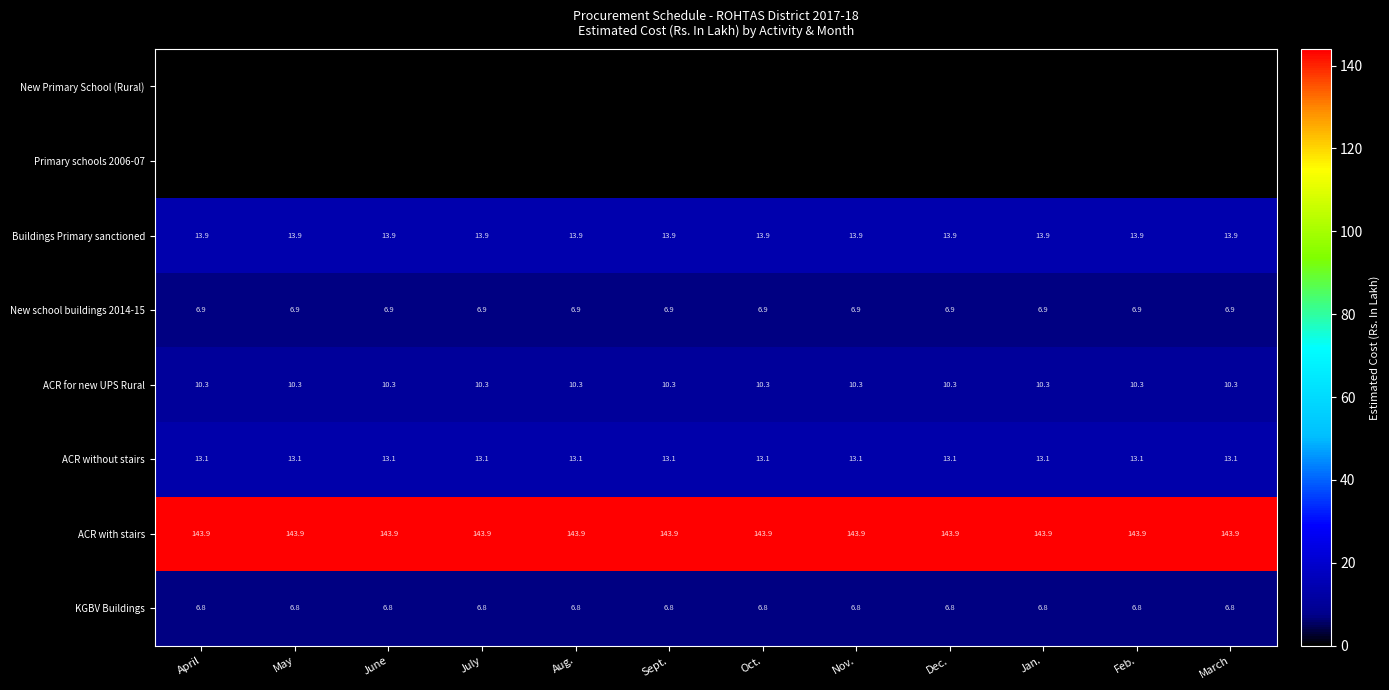

Is it true that New school buildings 2014-15 equals 6.9 at July?

True